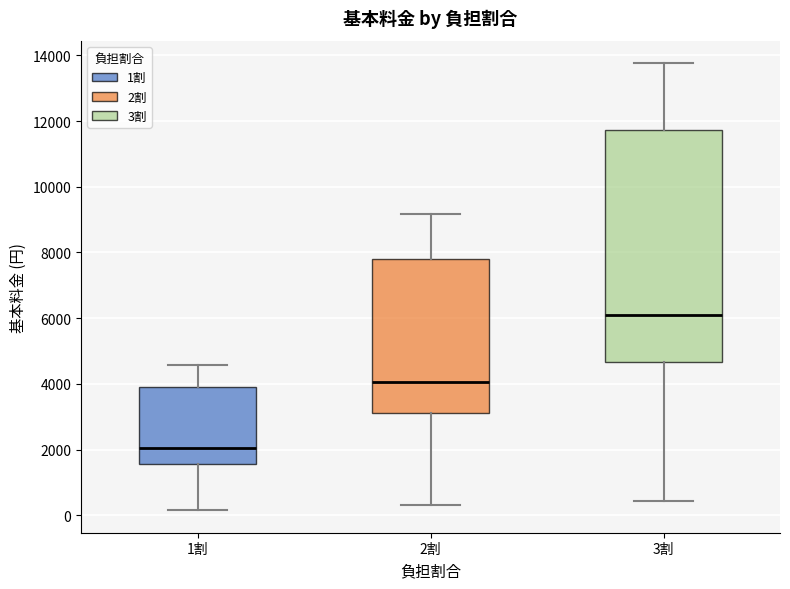

Where does the median line of the box for 1割 sit on the y-axis? The values are not printed on the chart, so give them approximately, as read against the axis.

2000